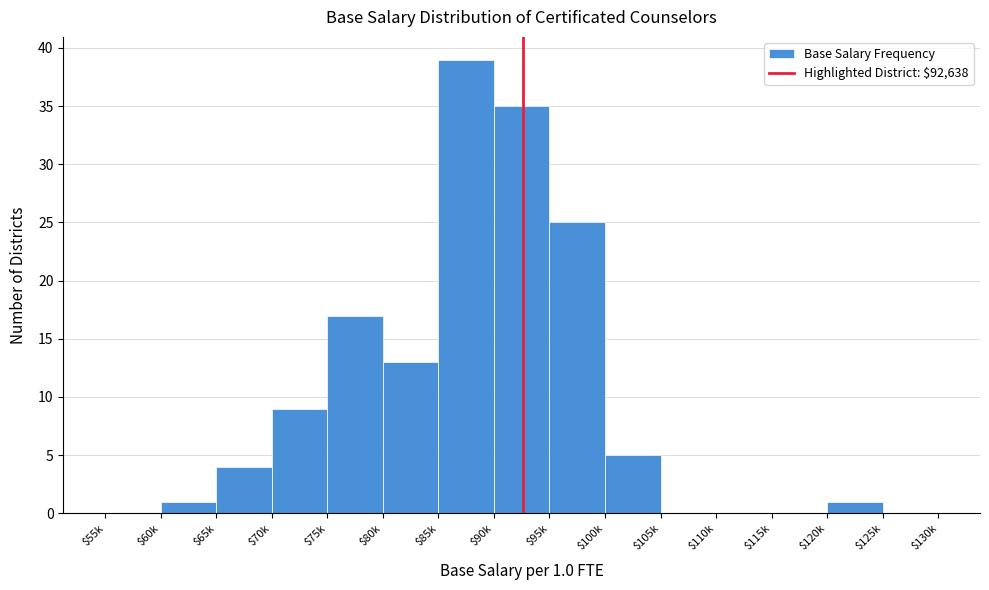

The chart shows a value of 0 at $115k. True or false?

True